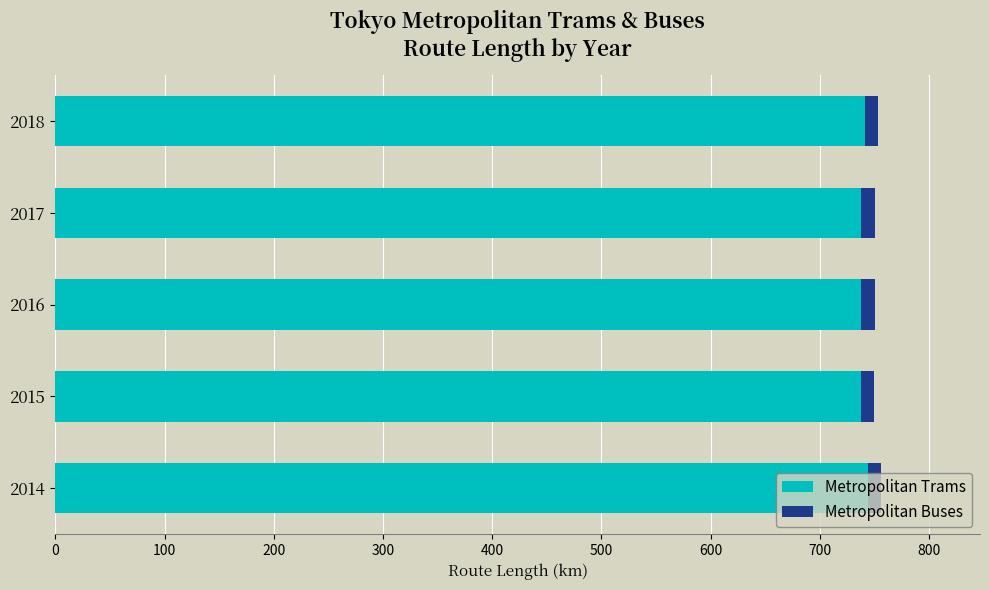

True or false: Metropolitan Trams has a value of 293.3 at 2014.

False